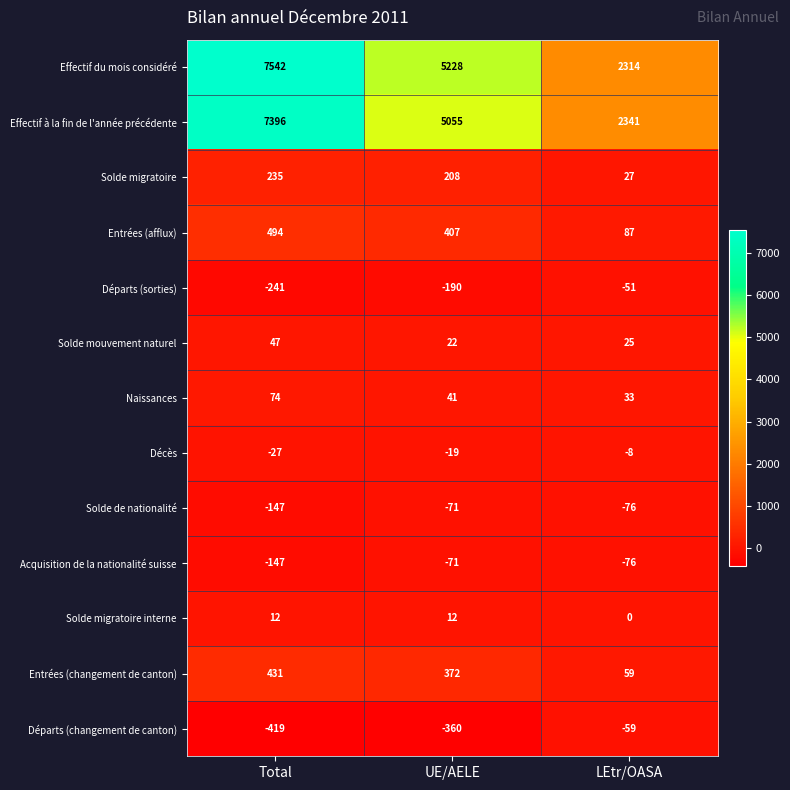

At how many categories does at least one series exceed 2686?

2